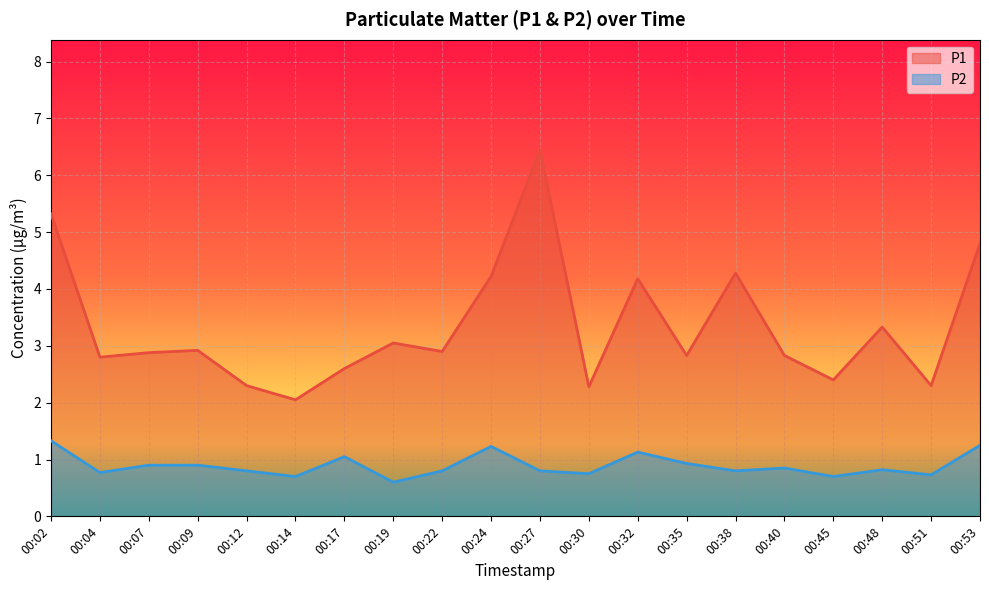

True or false: P1 and P2 intersect in this chart.

False